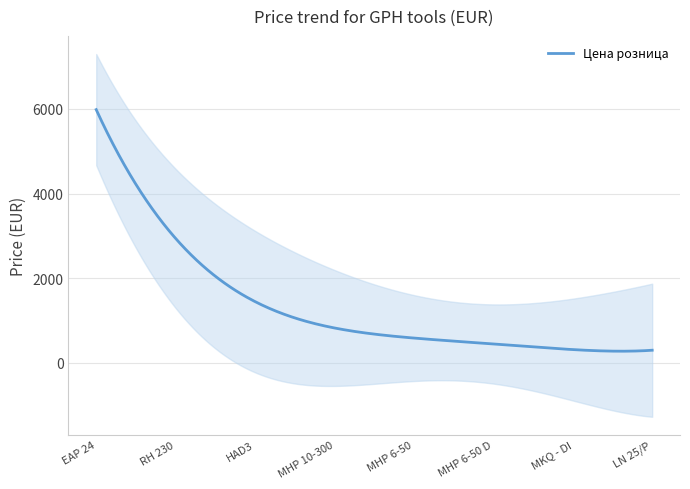

What is the highest value of the Цена розница series?

5984.7